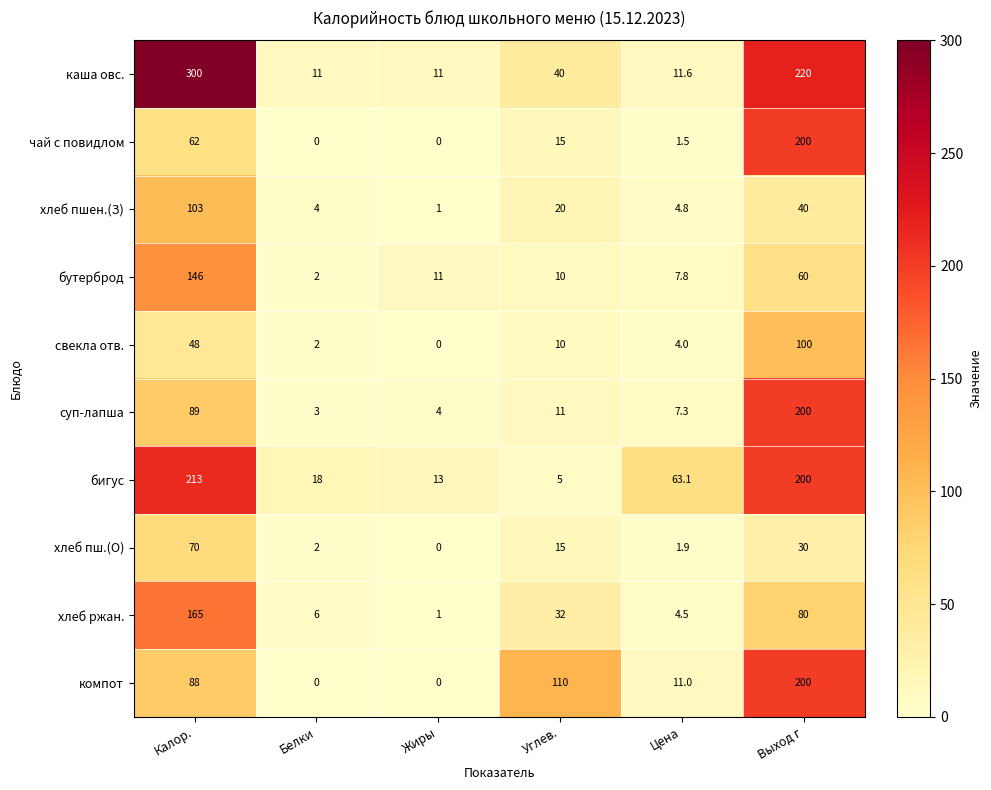

Read the суп-лапша value at Жиры.

4.0